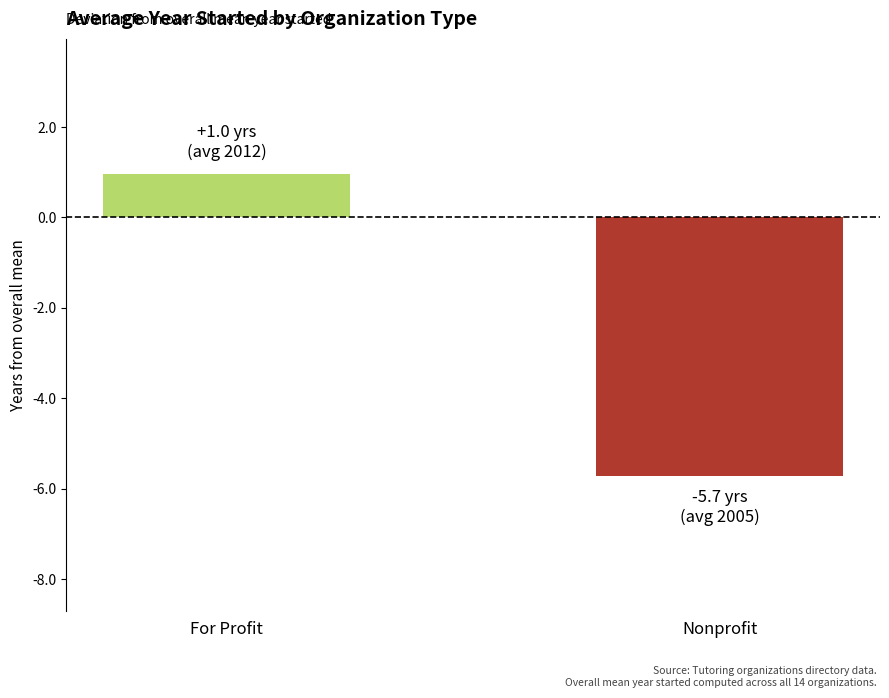

How many values are below zero?

1